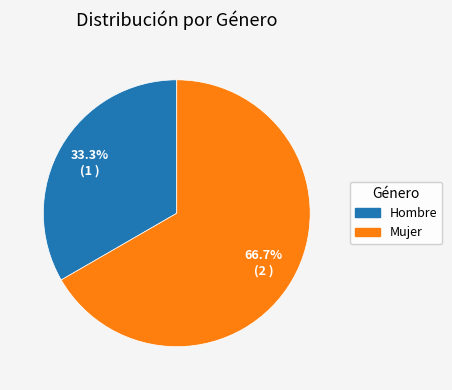

Does Mujer represent more than half of the total?

Yes